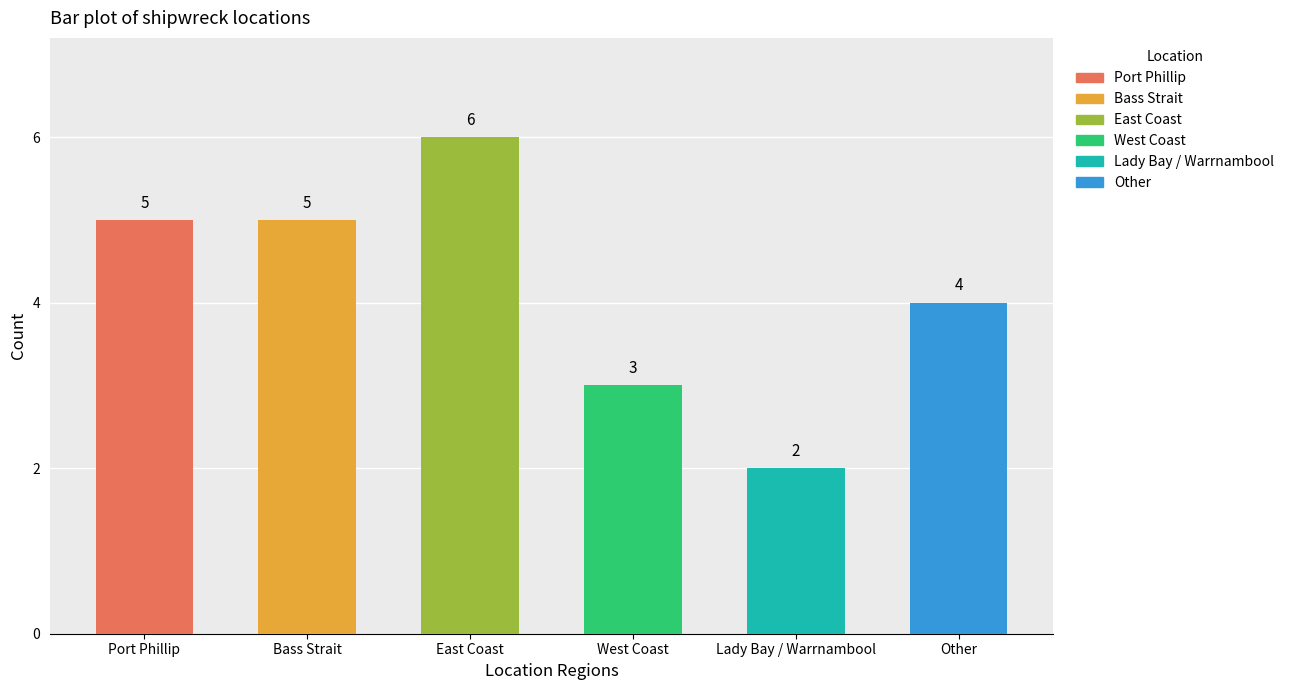

Reading right to left, list all the values displayed in this chart.

4	2	3	6	5	5